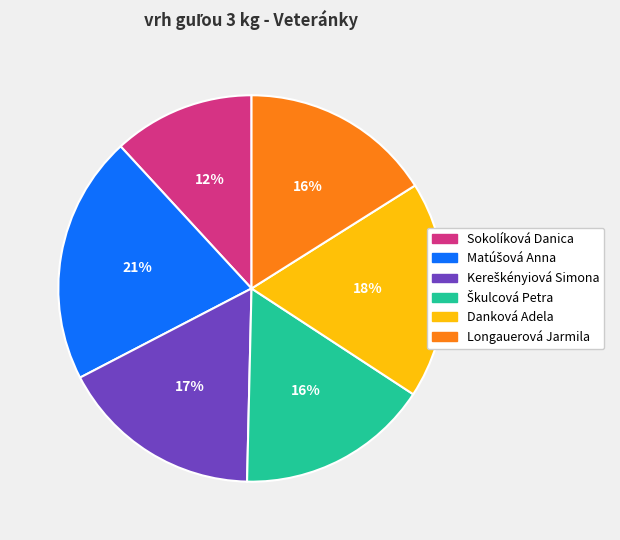

What percentage is the Sokolíková Danica slice, to the nearest percent?

12%